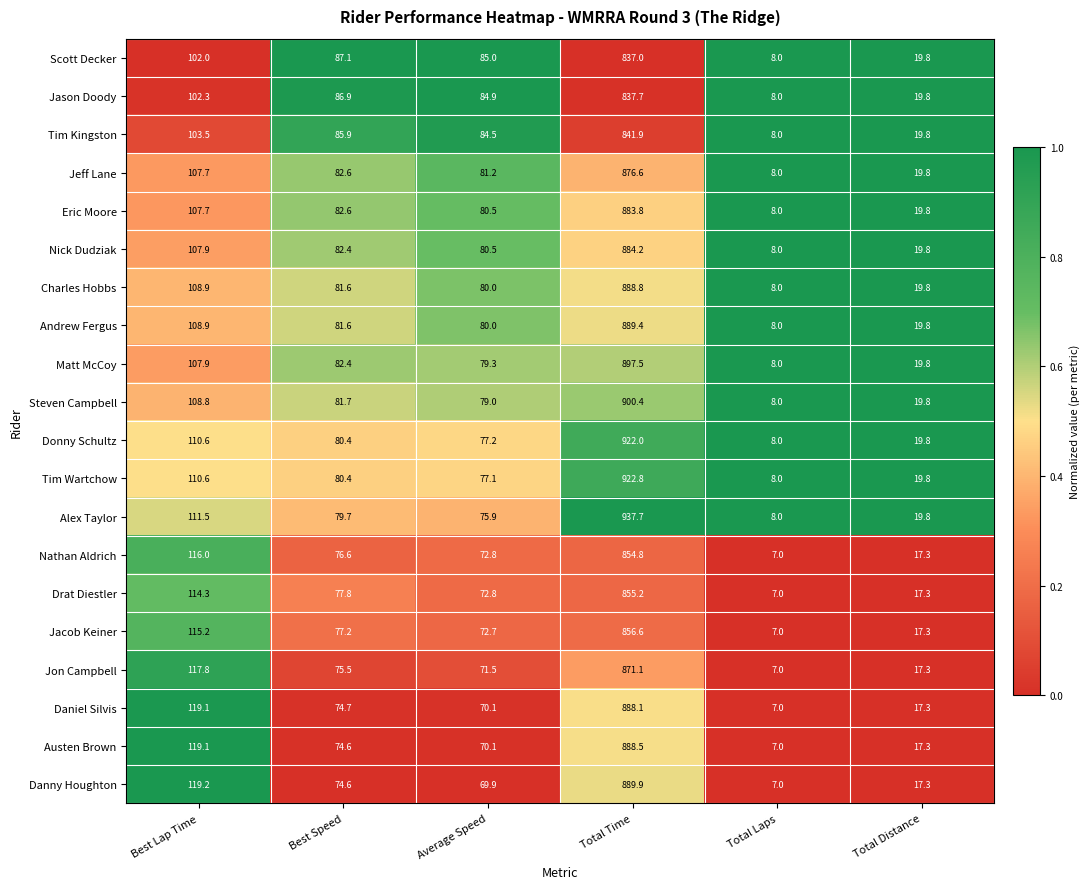

Which series changed the most between Average Speed and Total Laps?

Scott Decker